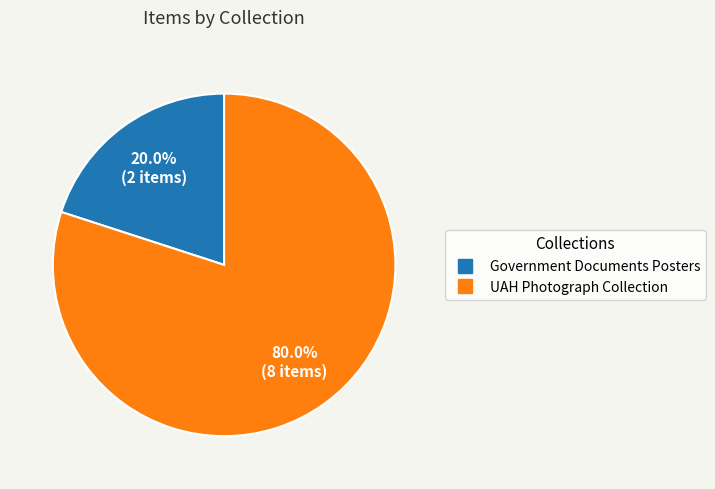

To the nearest percent, what is the average slice percentage?

50%